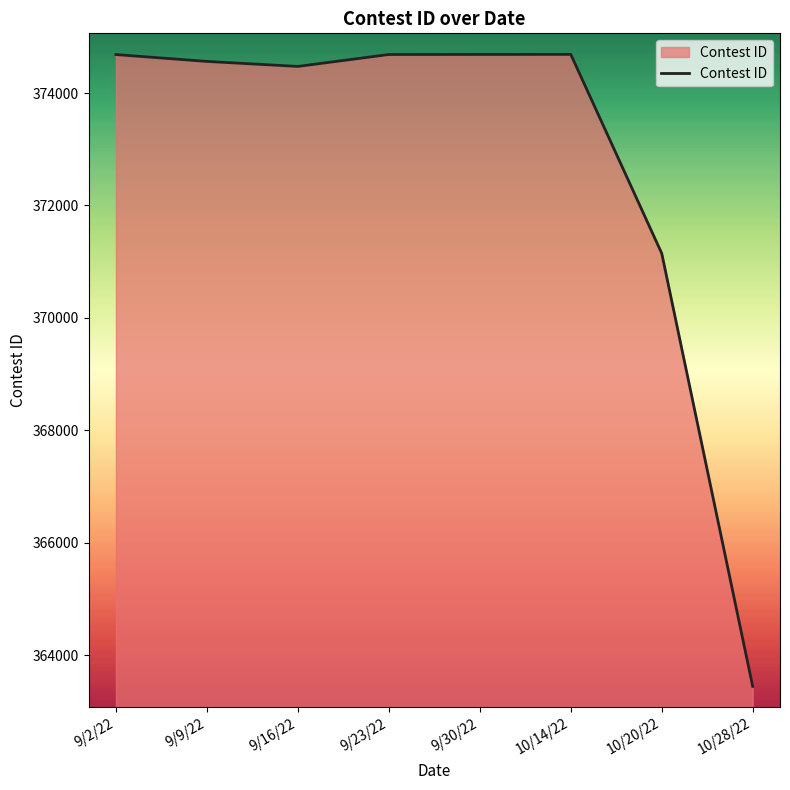

What is the minimum value shown in the chart?

363444